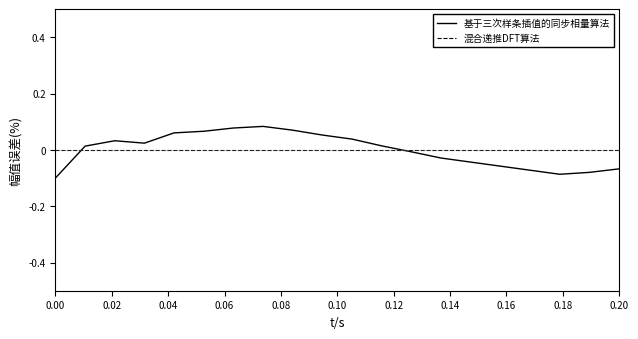

What is the difference between the maximum and second lowest values in the 基于三次样条插值的同步相量算法 series?

0.2